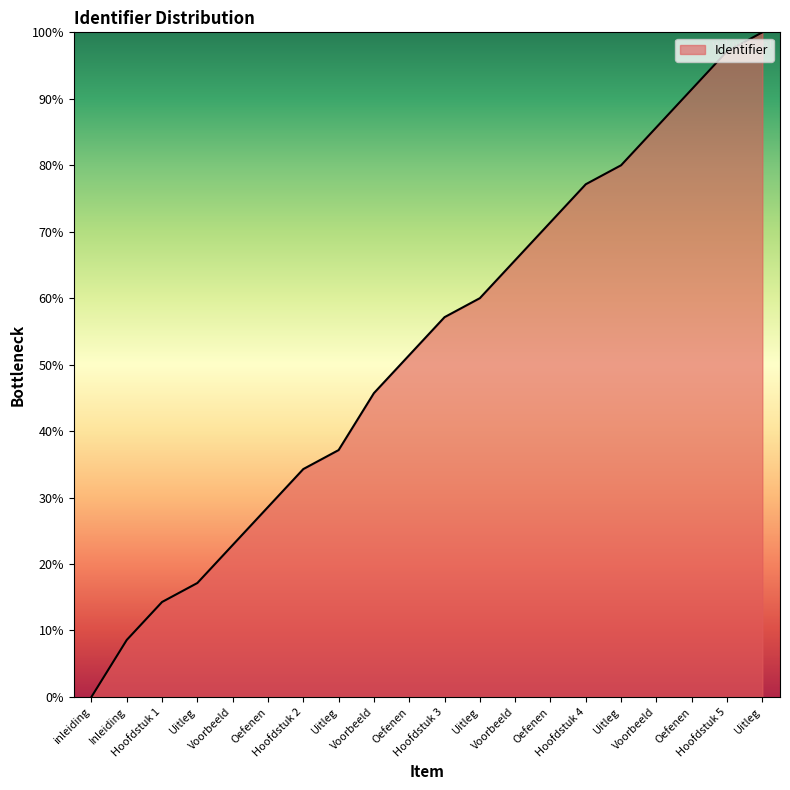

What is the difference between the maximum and minimum values?

100.0